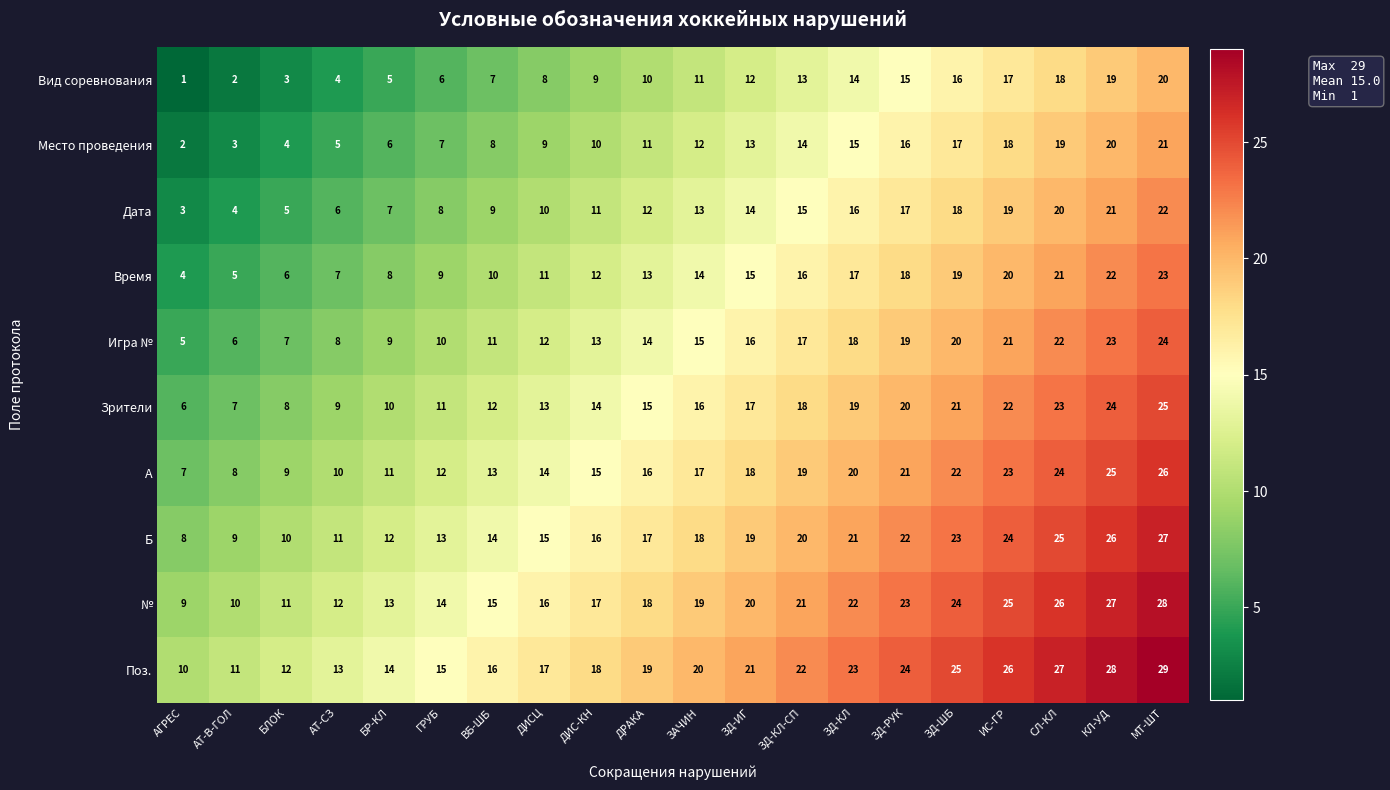

List the series in order of their peak value, lowest first.

Вид соревнования, Место проведения, Дата, Время, Игра №, Зрители, A, Б, №, Поз.